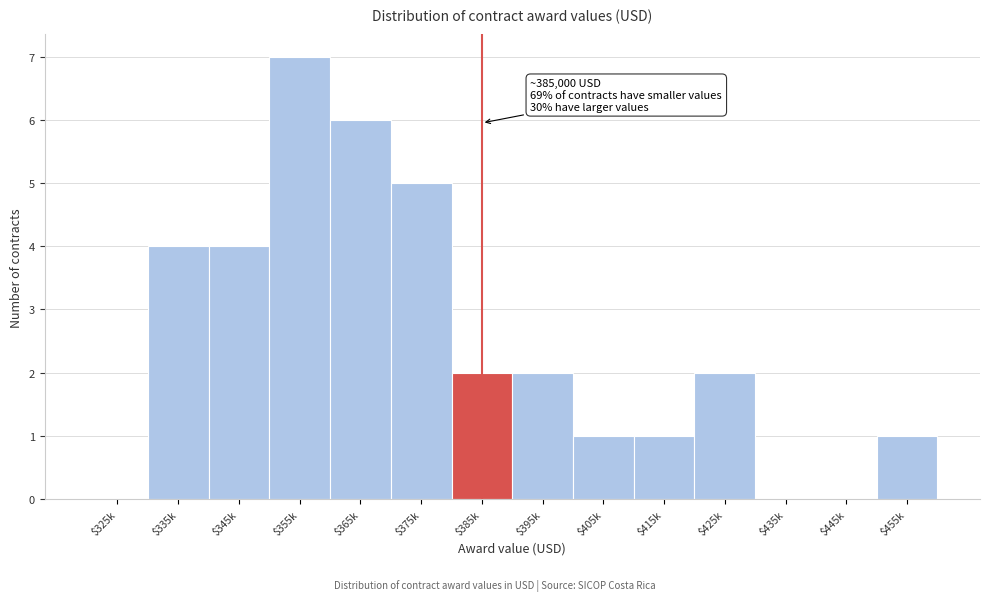

What is the sum of all values?

35